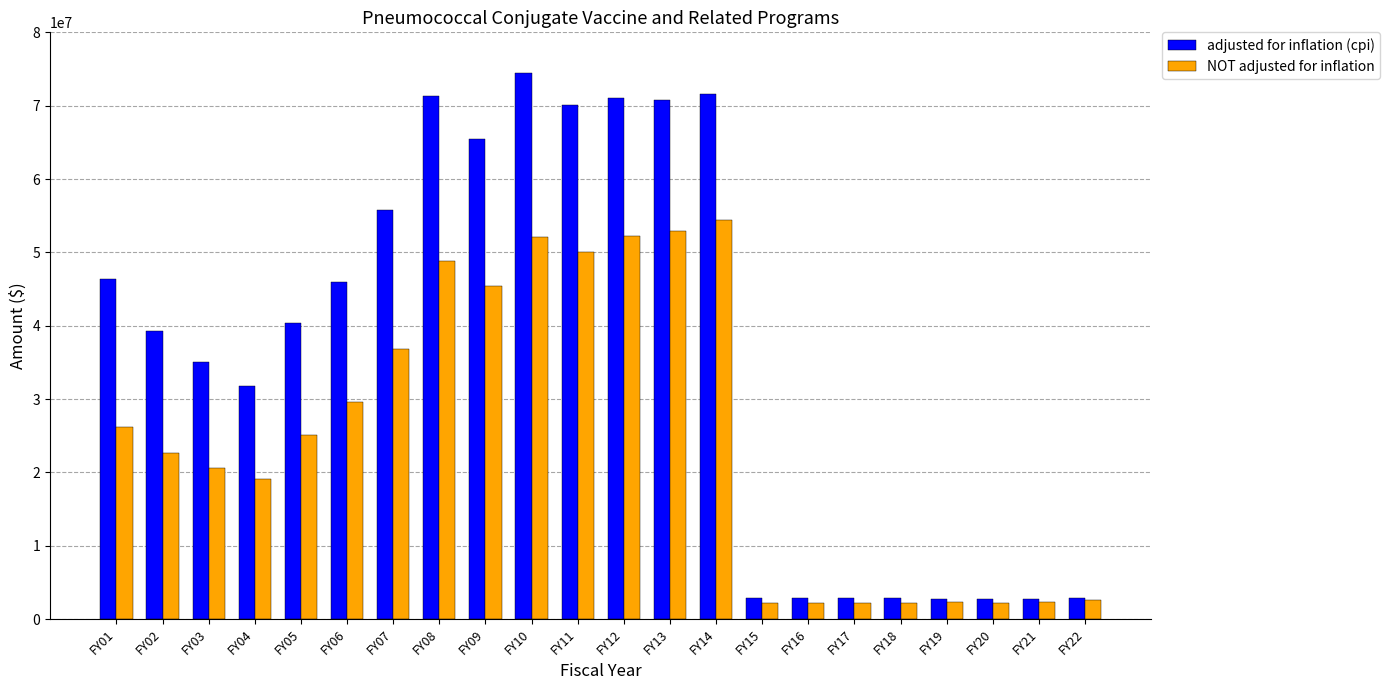

Is it true that adjusted for inflation (cpi) equals 81975450 at FY01?

False